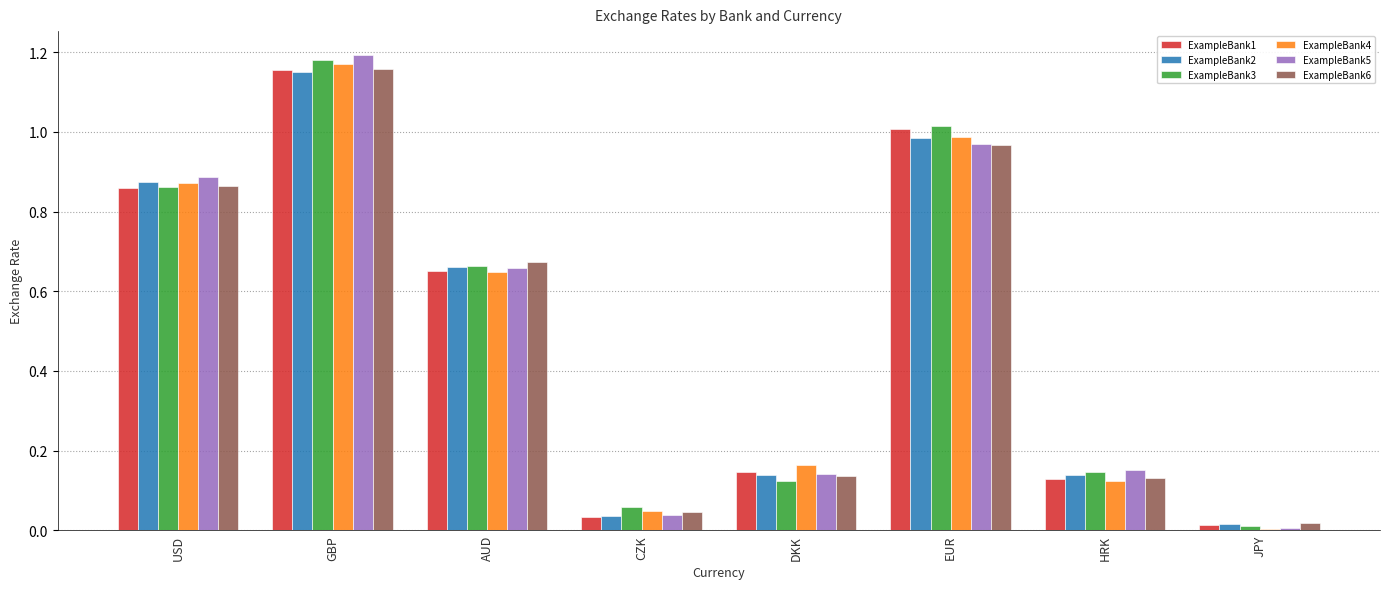

At which category is the sum across all series the highest?

GBP